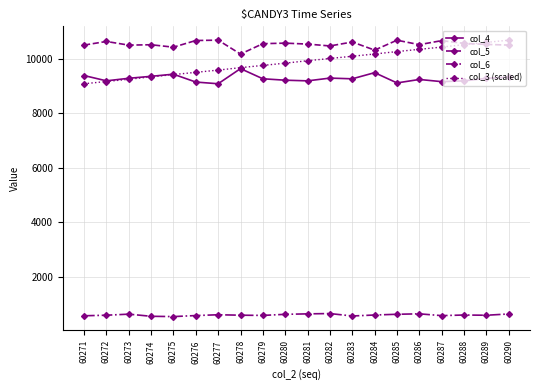

Is it true that col_5 equals 4268.0 at 60287?

False